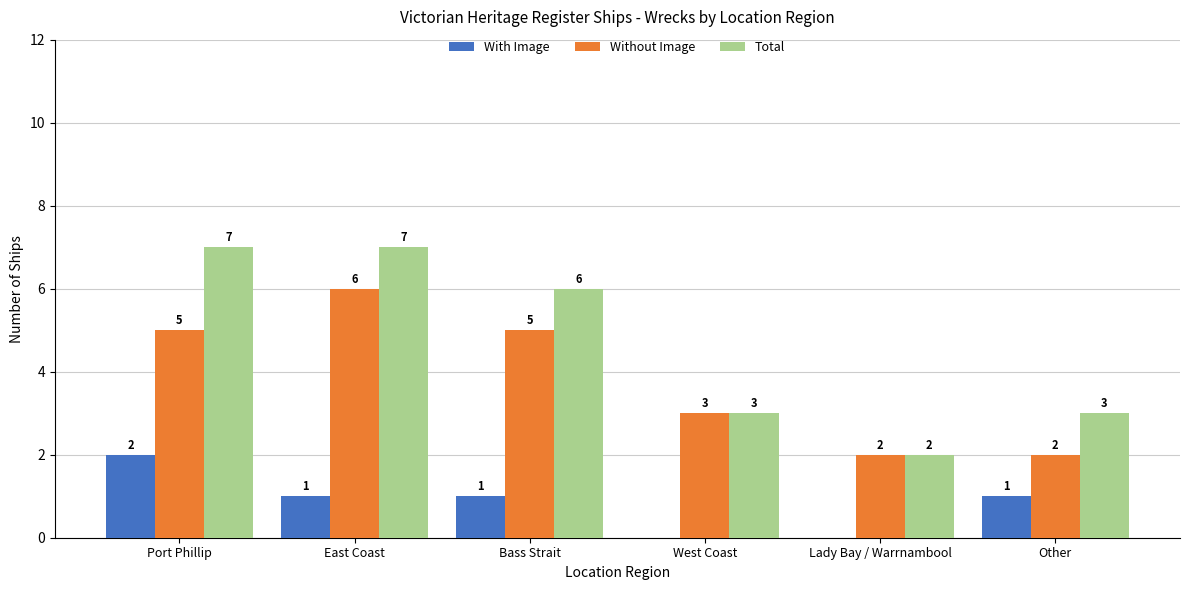

What are all the series names shown in the legend?

With Image, Without Image, Total